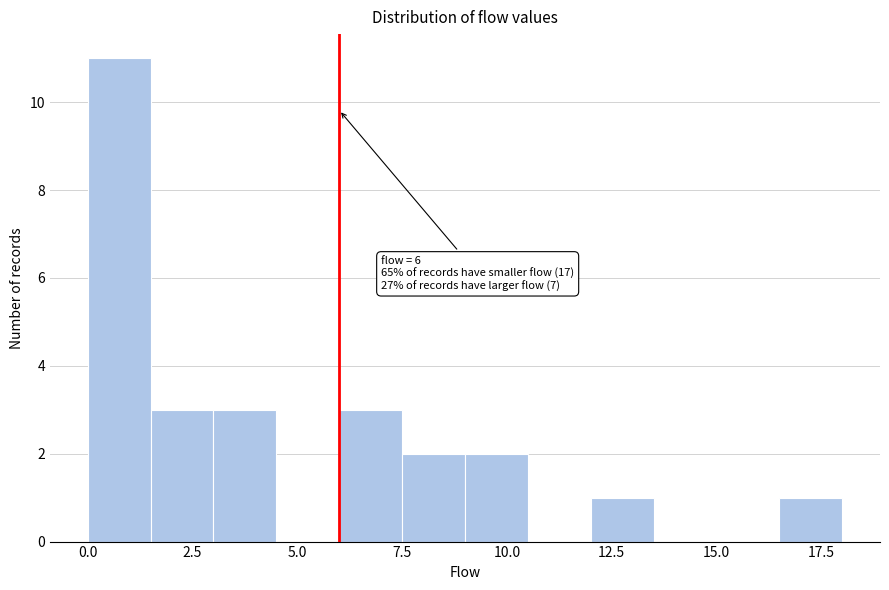

Read against the x-axis, roughly where is the centre of the tallest bar?

1.0